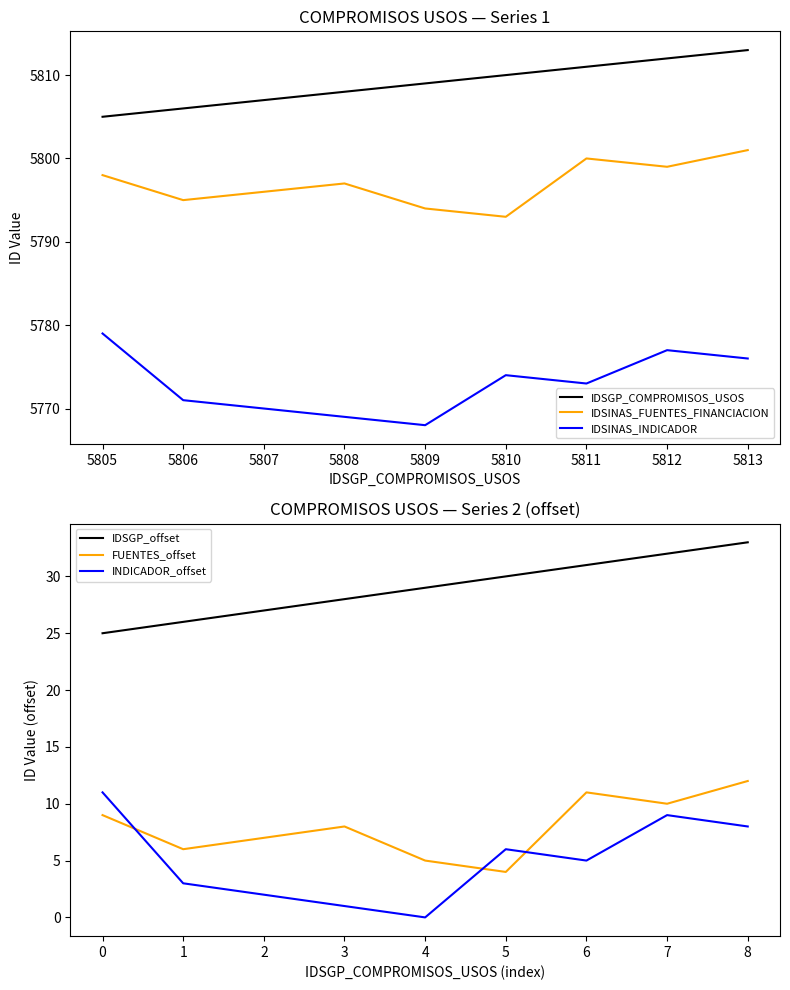

What is the maximum value for IDSINAS_FUENTES_FINANCIACION?

5801